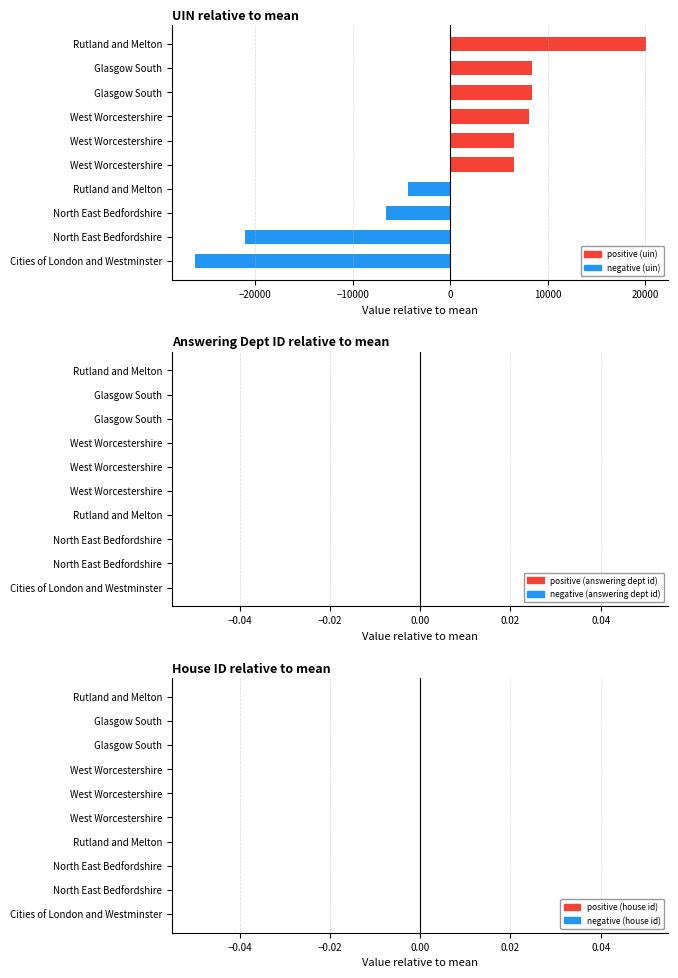

How many data points are less than 6568?

5